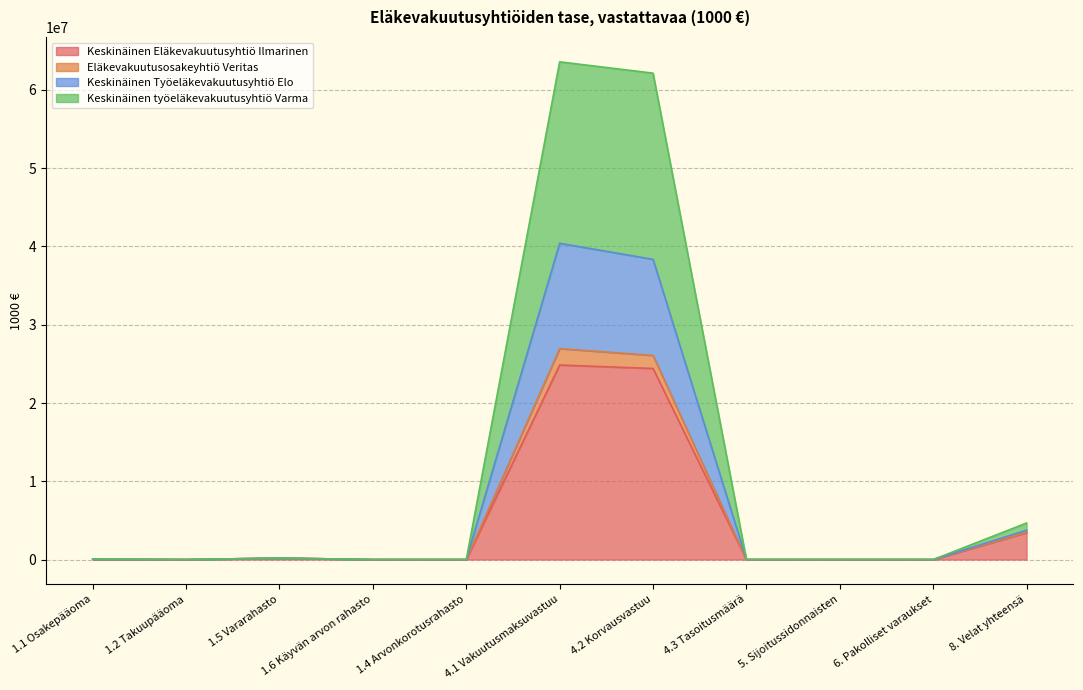

What is the highest value of the Keskinäinen Eläkevakuutusyhtiö Ilmarinen series?

24855928.0